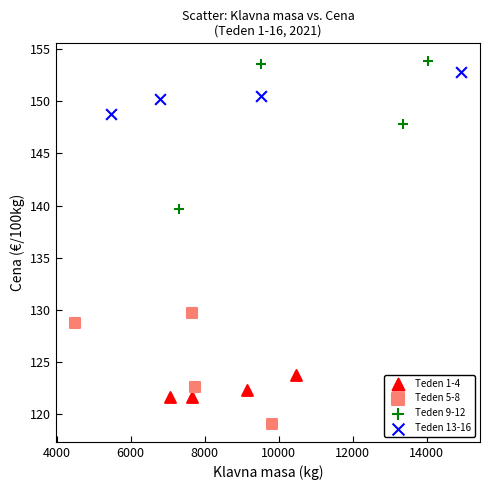

Which series has the largest Y range (max minus min)?

Teden 9-12